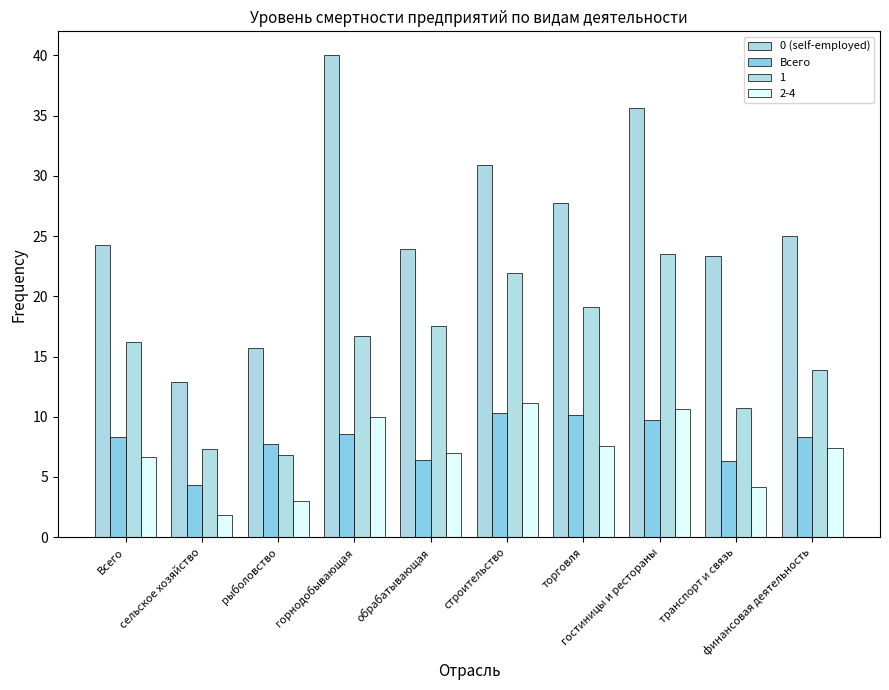

List the series in order of their peak value, lowest first.

Всего, 2-4, 1, 0 (self-employed)